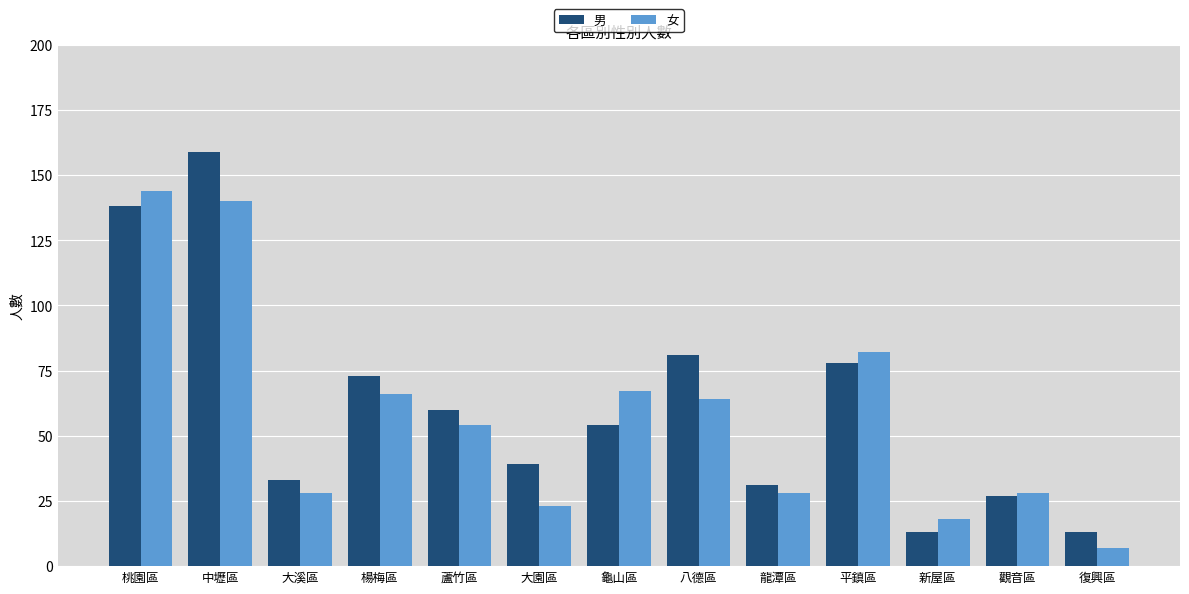

What is the average value of the 男 series?

61